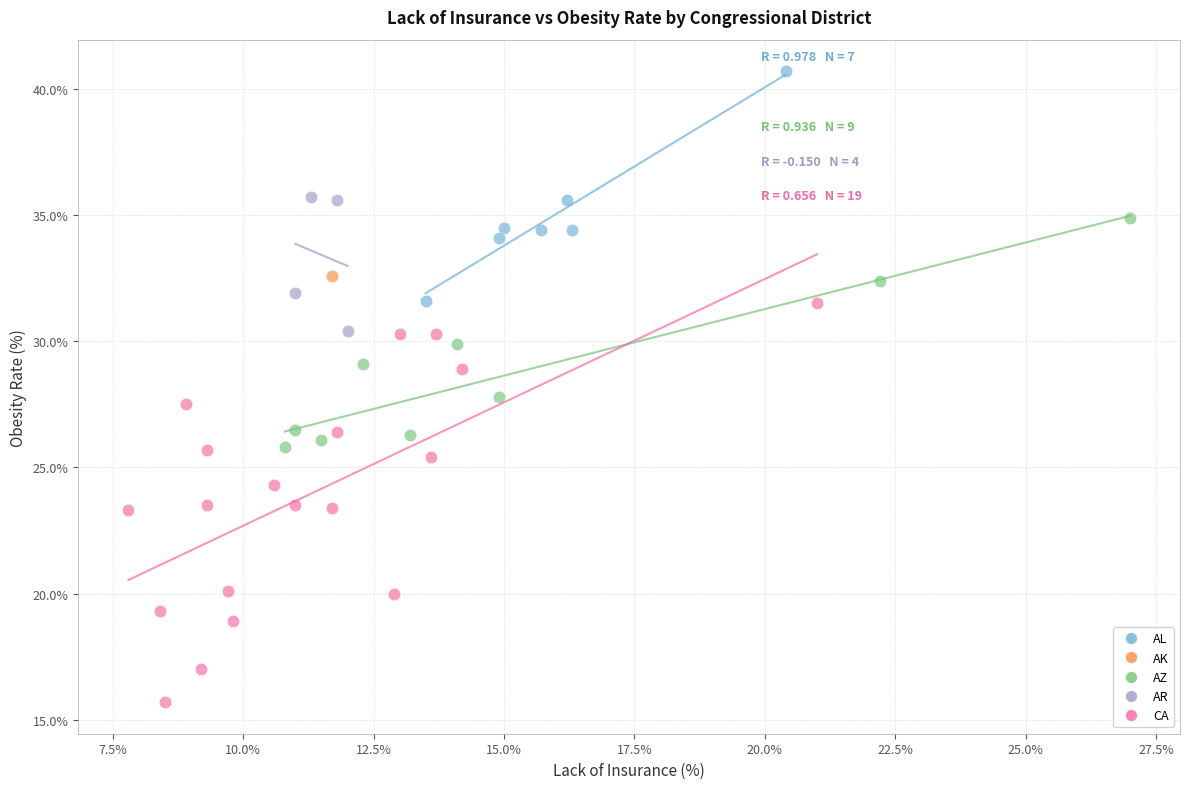

Which series contains the highest Y value?

AL